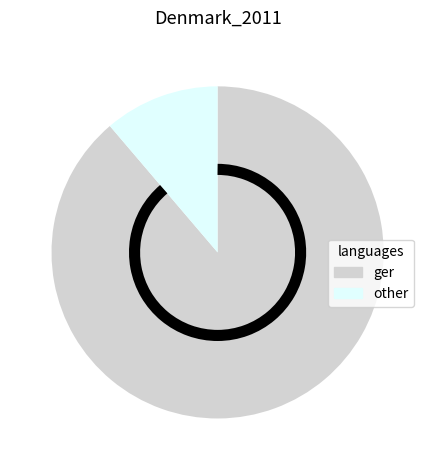

Is it true that ger is 89% of the pie?

True